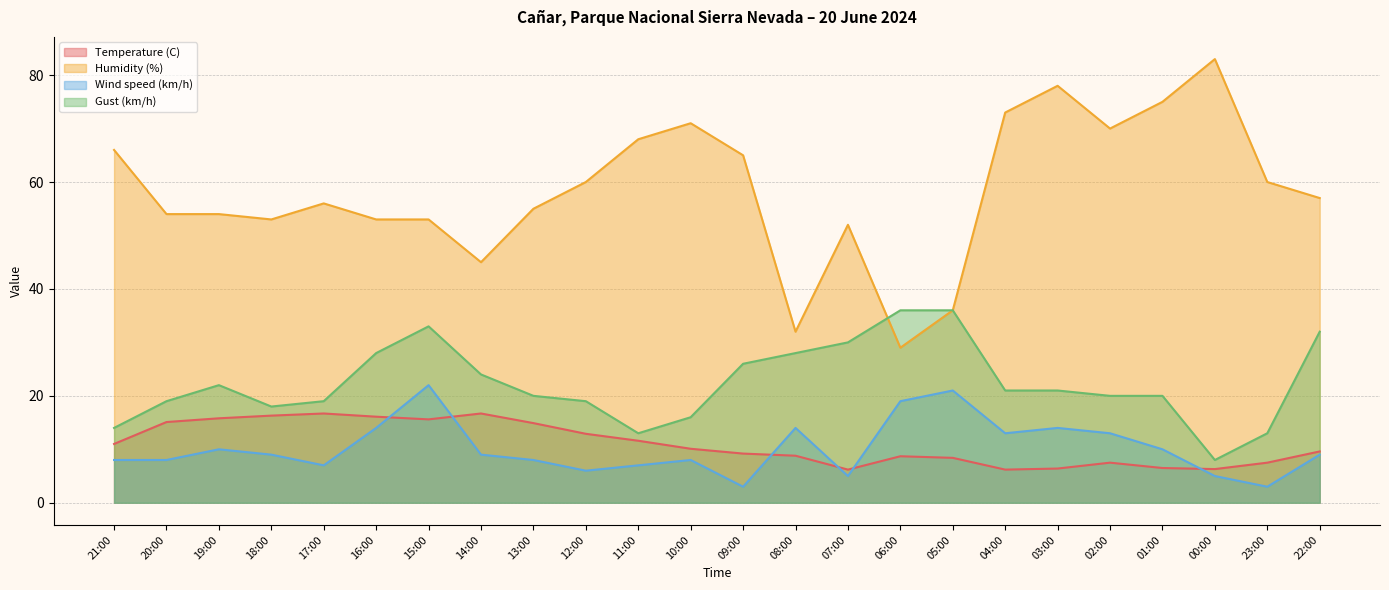

How many series are shown in this chart?

4